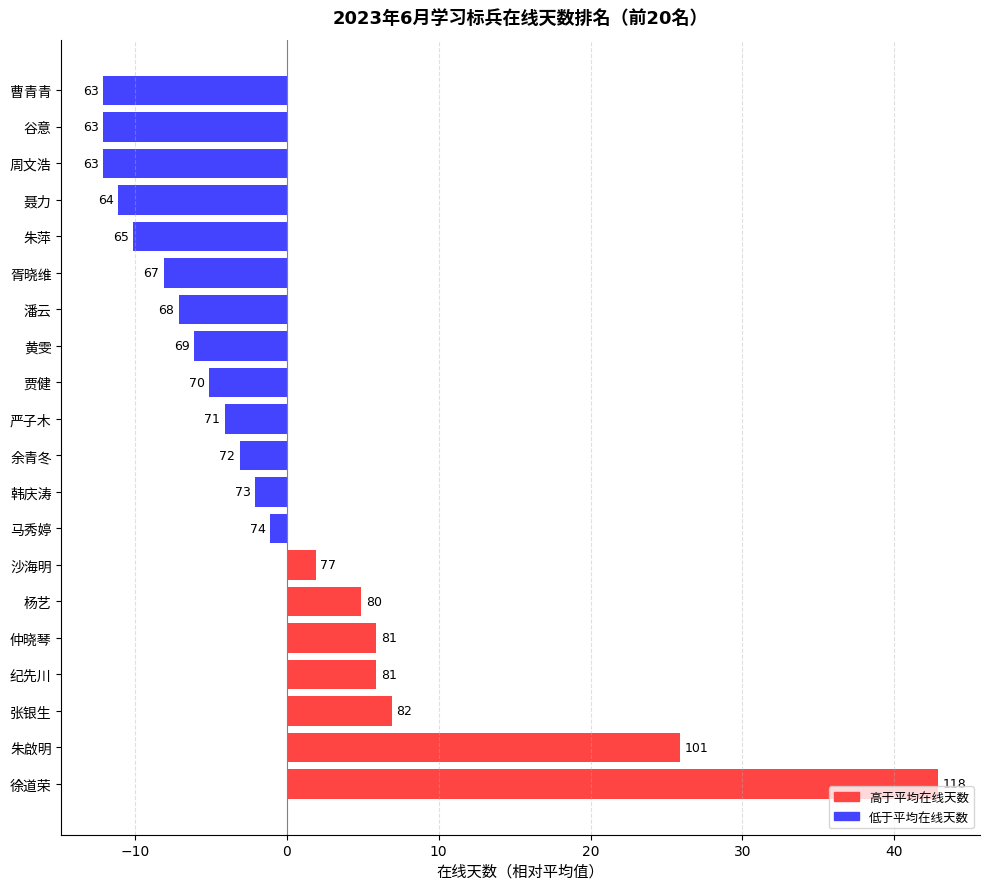

How many negative values are there?

13